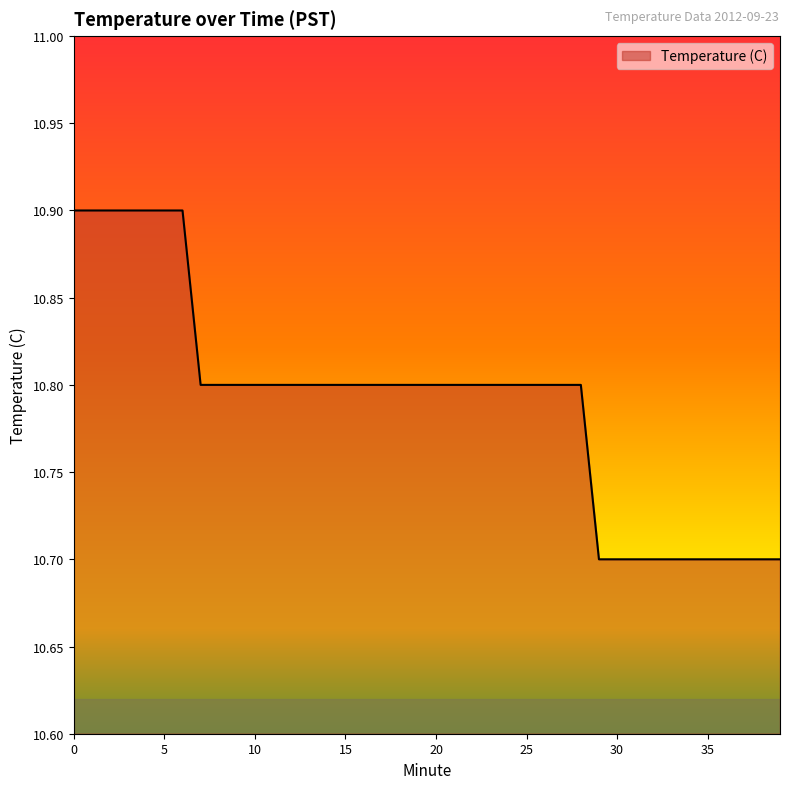

What is the smallest value displayed?

10.7